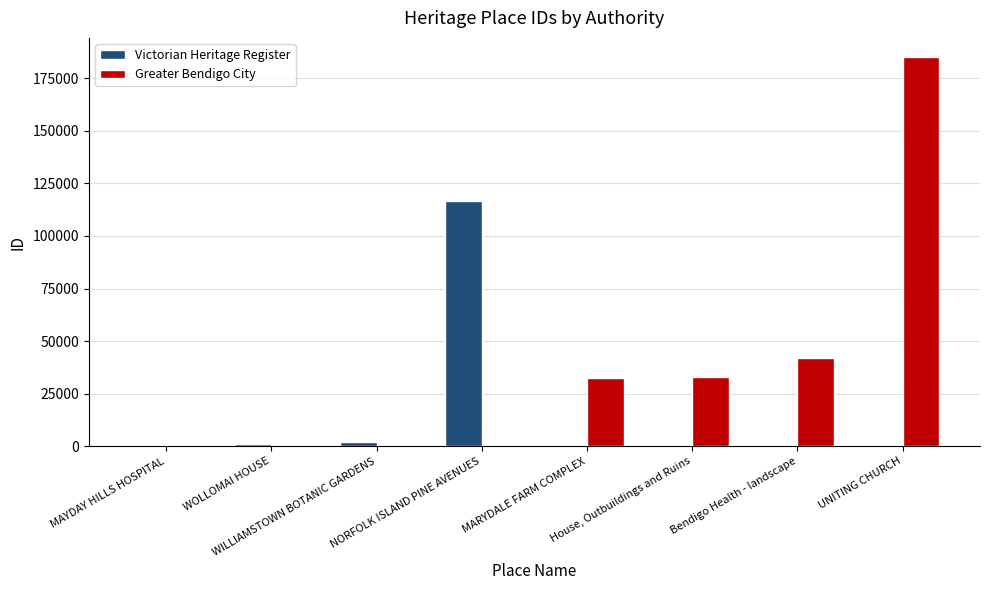

Which series has the largest total across all categories?

Greater Bendigo City